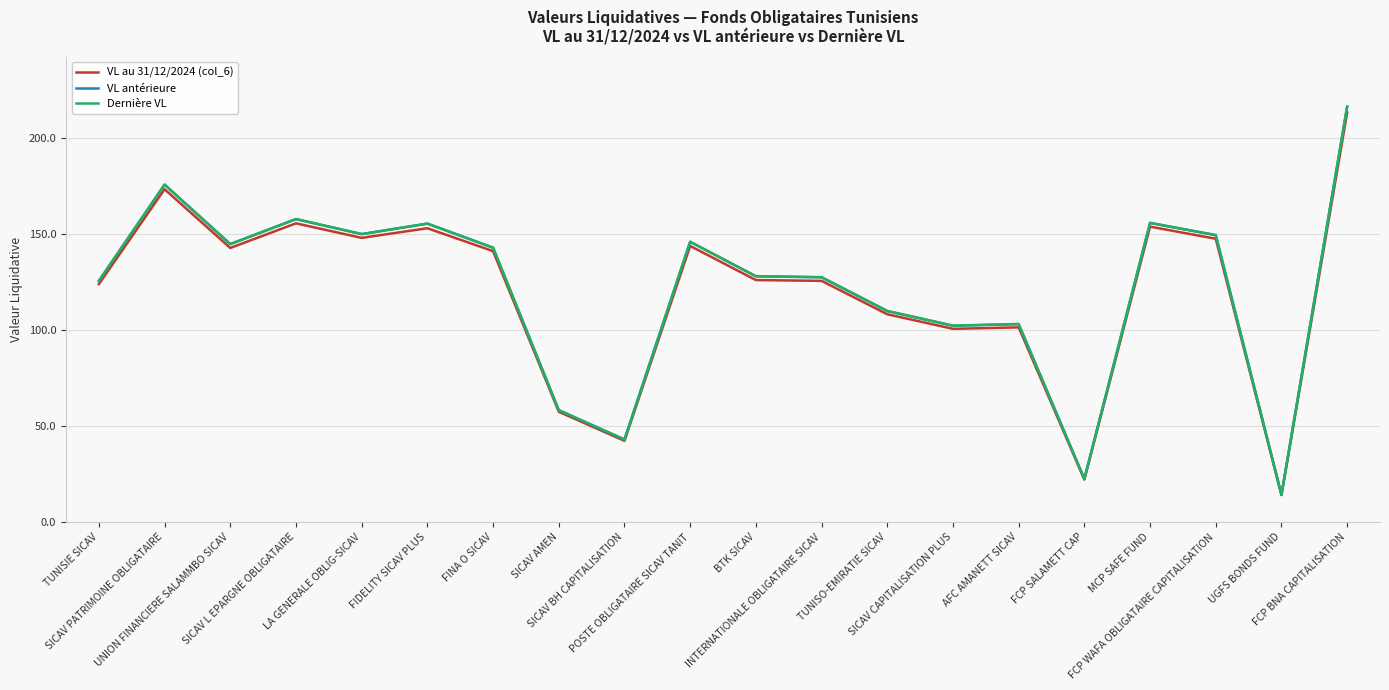

Is the value of VL antérieure at INTERNATIONALE OBLIGATAIRE SICAV greater than the value of Dernière VL at POSTE OBLIGATAIRE SICAV TANIT?

No